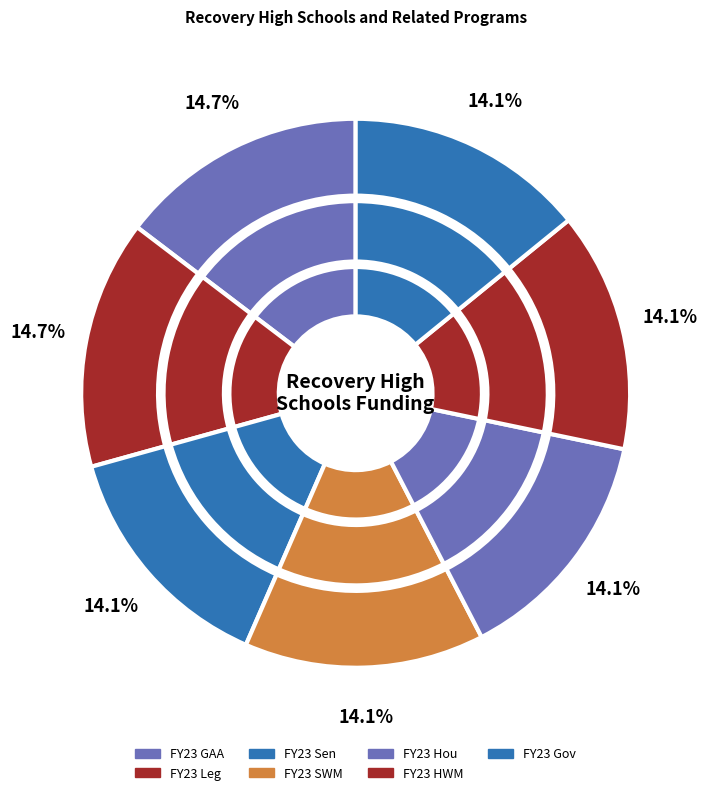

Combined, what portion of the pie is FY23 Gov and FY23 Hou?

28.3%